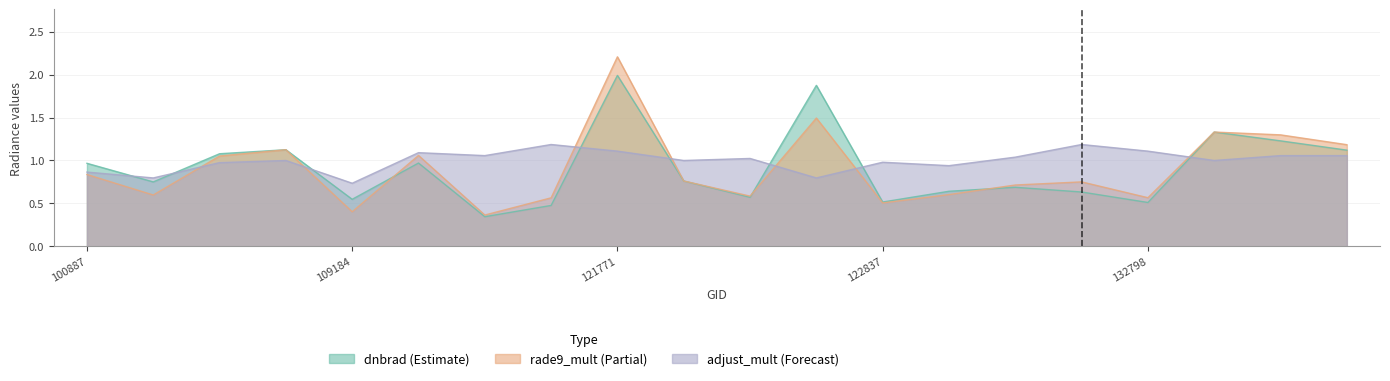

True or false: adjust_mult_nadir_norm has a value of 0.9 at 100887.

True